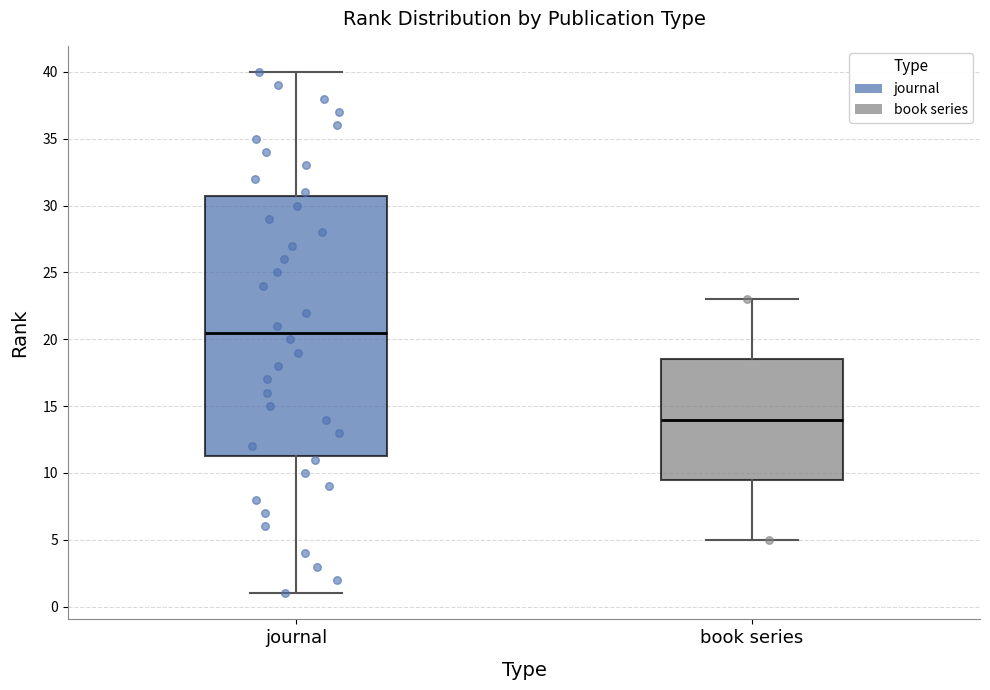

Comparing the boxes themselves (not the whiskers), which one is the tallest?

journal